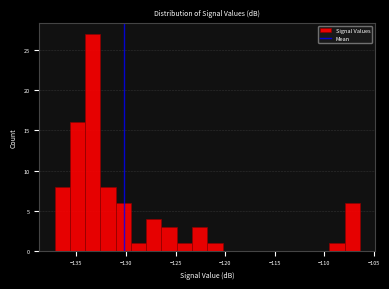

Read against the x-axis, roughly where is the centre of the tallest bar?

-133.5